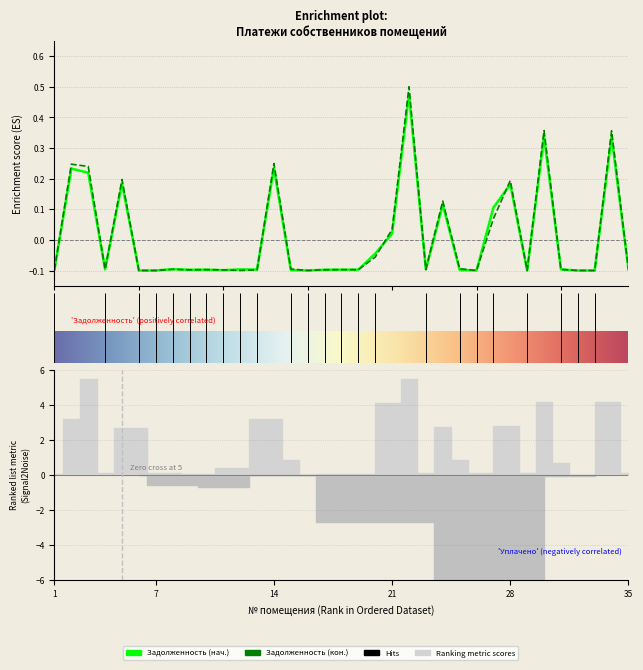

What is the total value across all series at 29?

-0.2